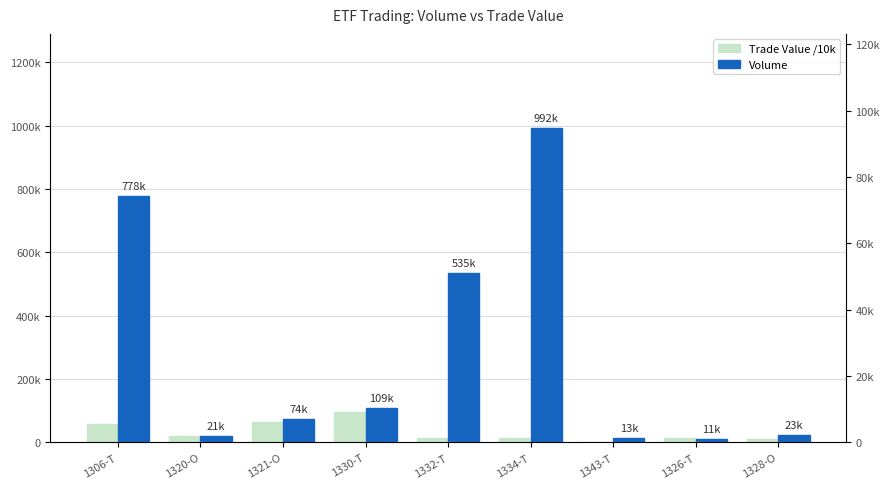

What is the sum of all Trade Value /10k values?

288224.5